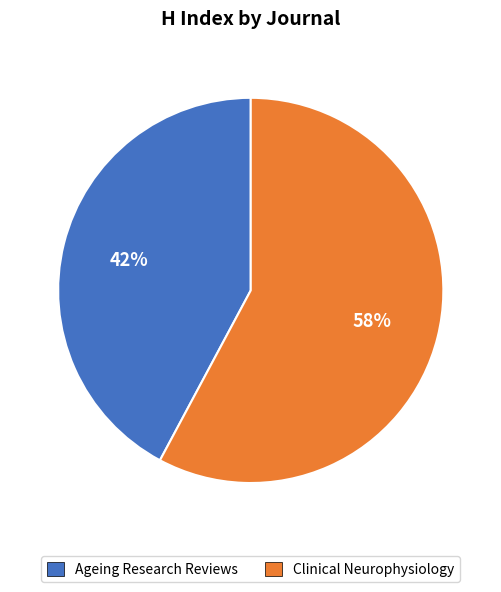

What percentage is the Clinical Neurophysiology slice, to the nearest percent?

58%